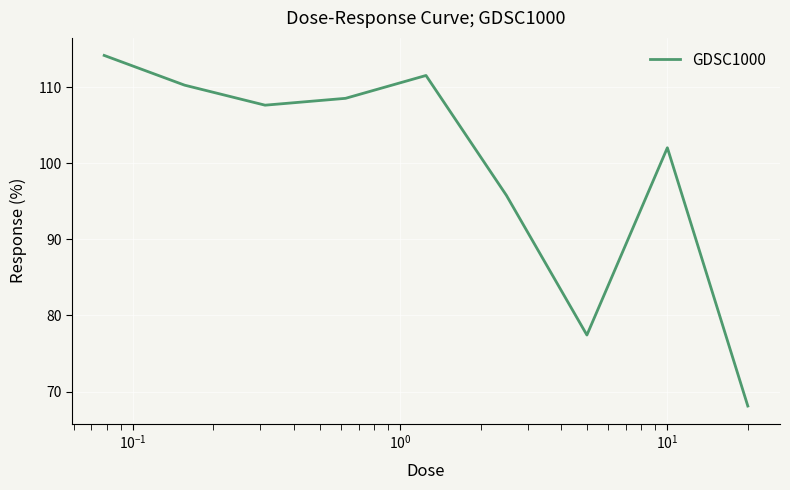

Is this an area chart (filled region under the line)?

No